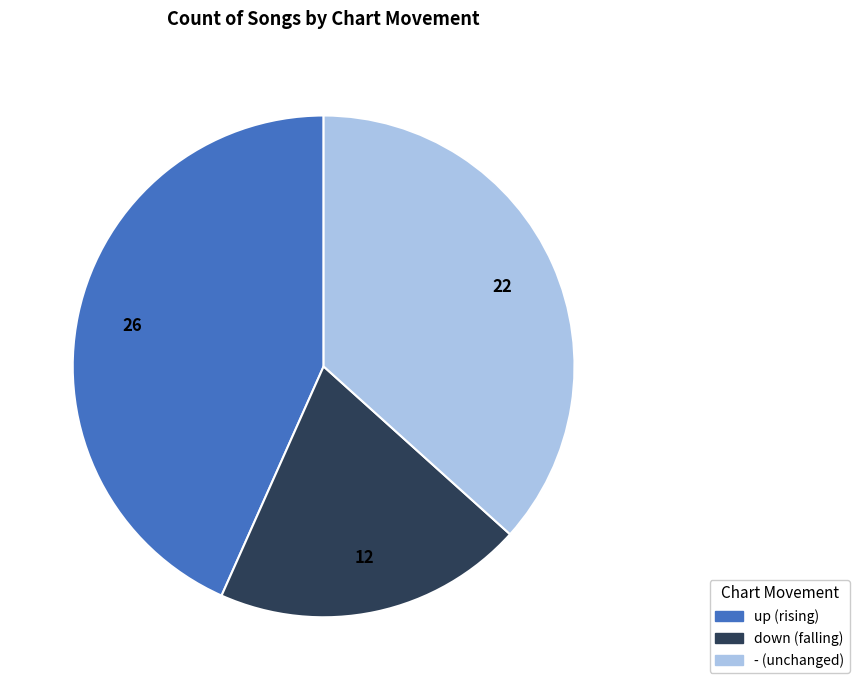

Count the number of slices in the pie.

3